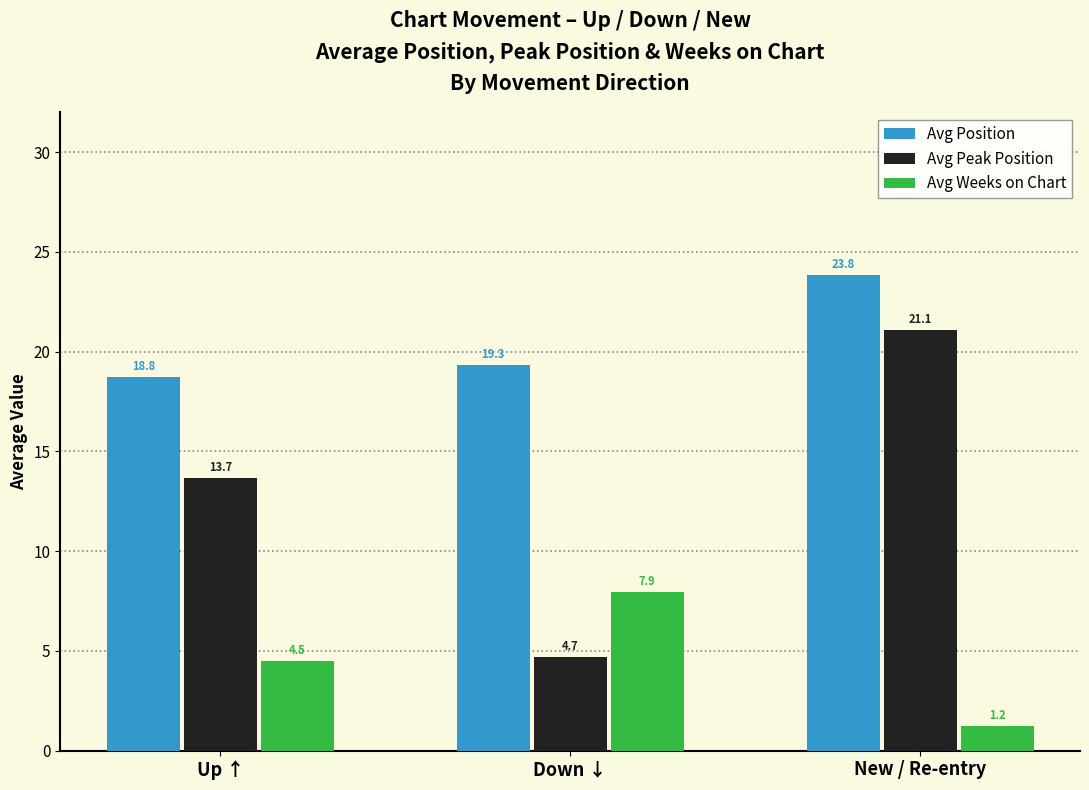

True or false: Avg Position has a value of 19.3 at Down ↓.

True